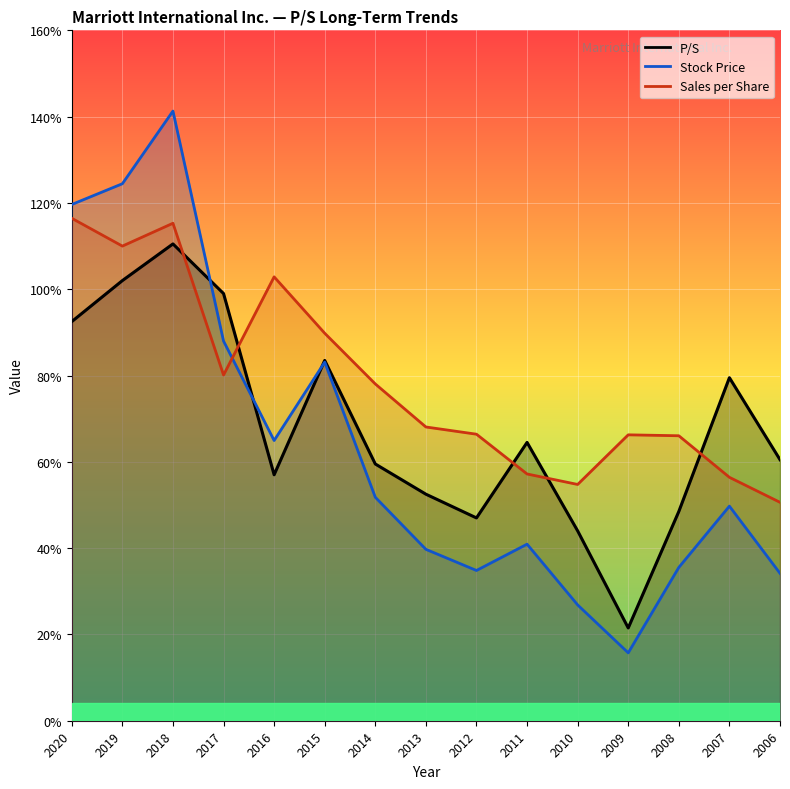

How many lines are shown in the chart?

3